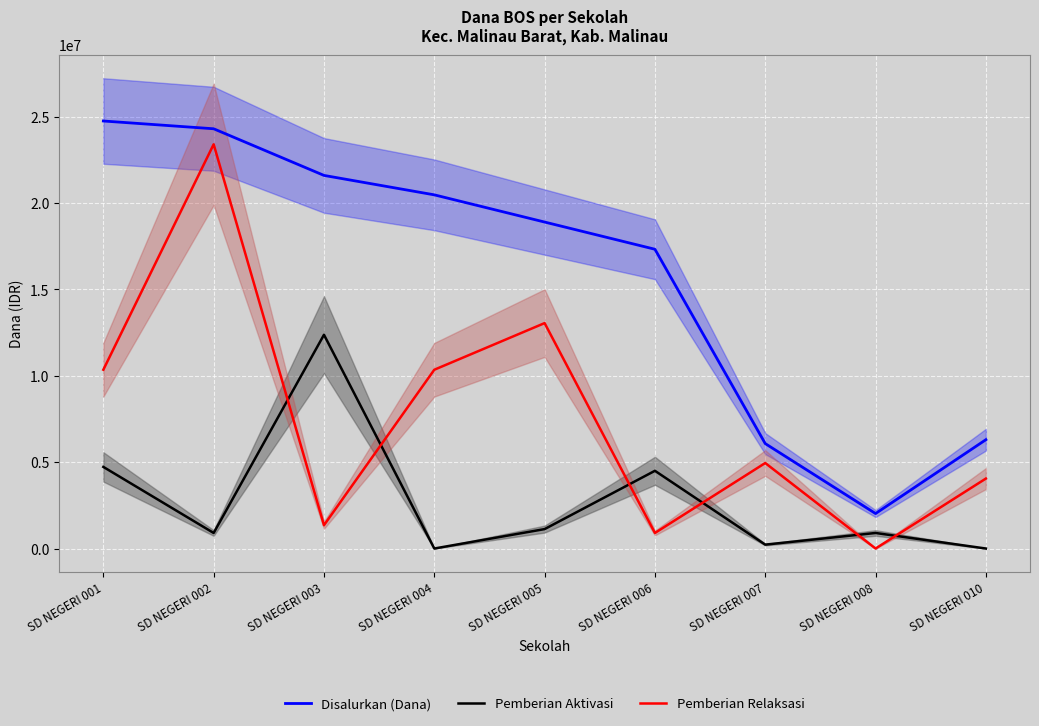

Reading left to right, extract all data points from this chart.

Disalurkan (Dana): 24750000	24300000	21600000	20475000	18900000	17325000	6075000	2025000	6300000
Pemberian Aktivasi: 4725000	900000	12375000	0	1125000	4500000	225000	900000	0
Pemberian Relaksasi: 10350000	23400000	1350000	10350000	13050000	900000	4950000	0	4050000